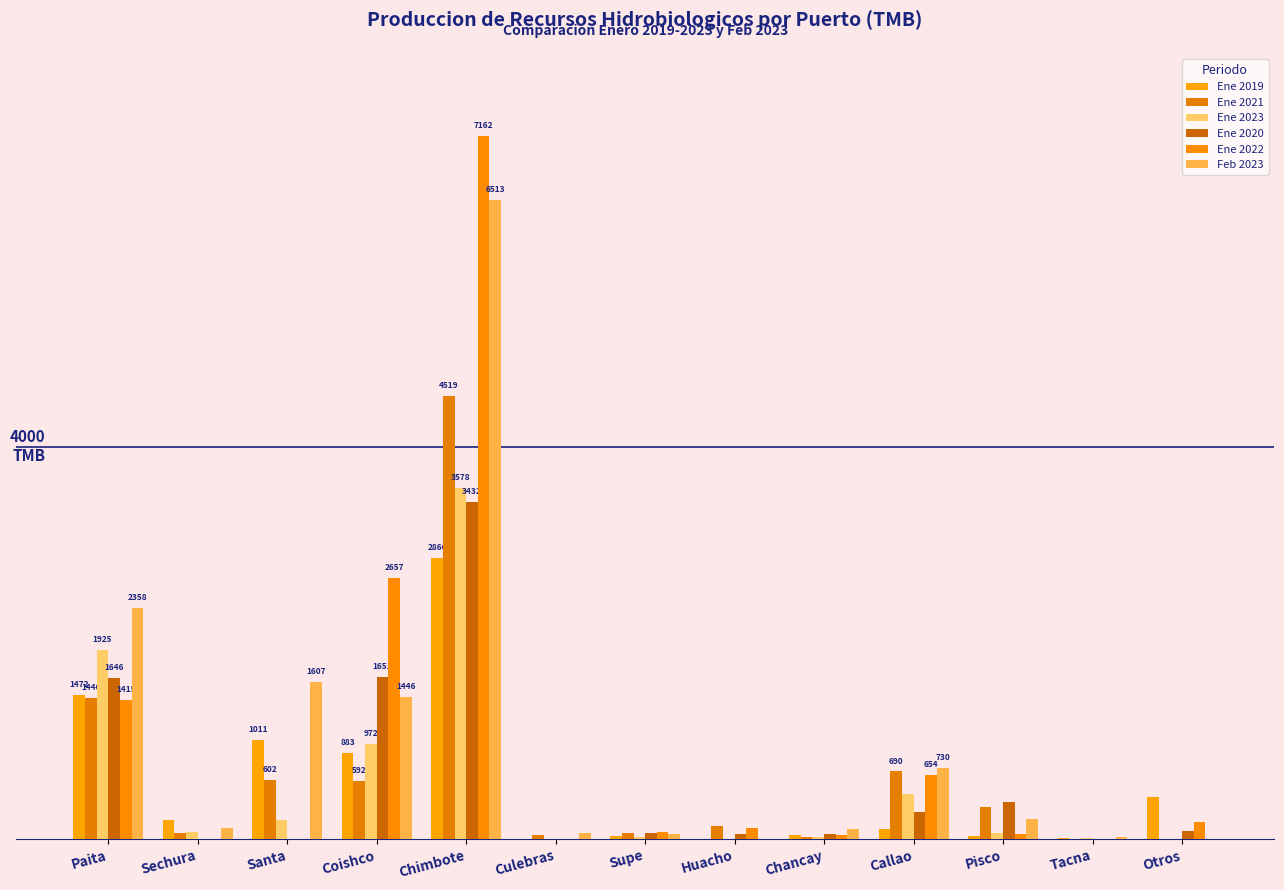

What is the difference between the maximum and minimum values in the Feb 2023 series?

6512.6